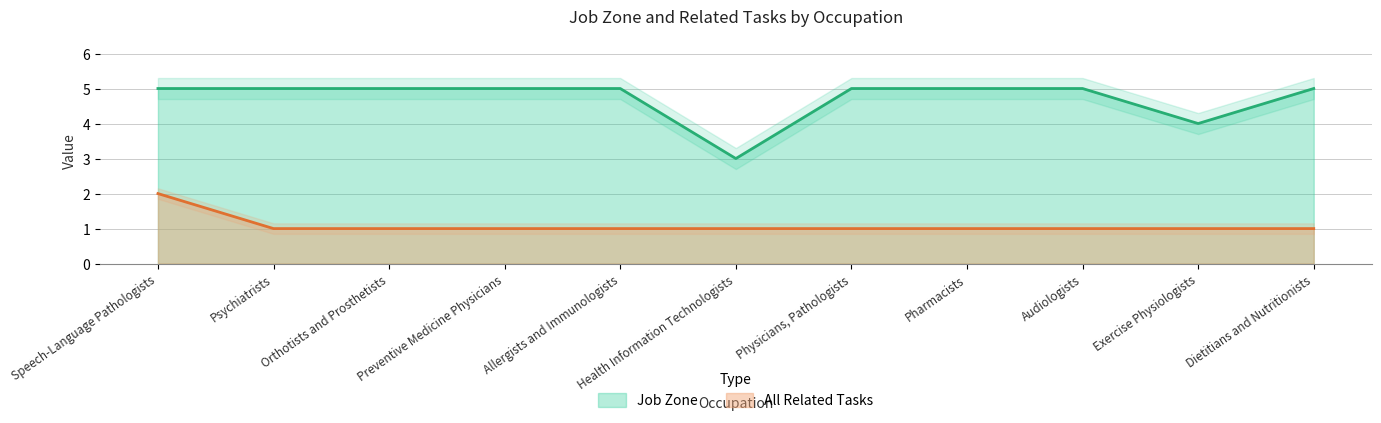

True or false: All Related Tasks and Job Zone intersect in this chart.

False